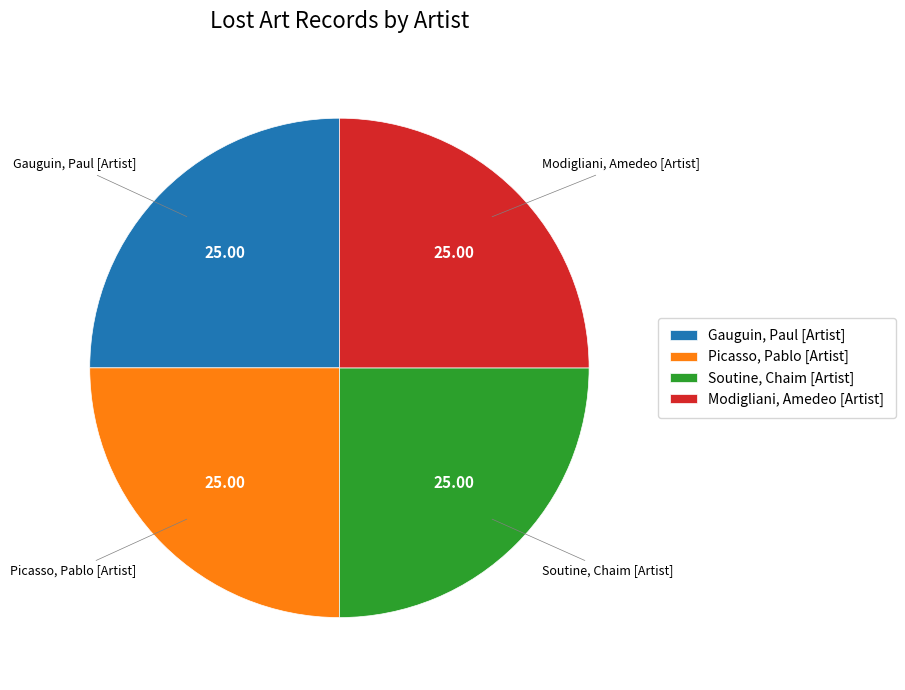

Is there a majority slice in this chart?

No